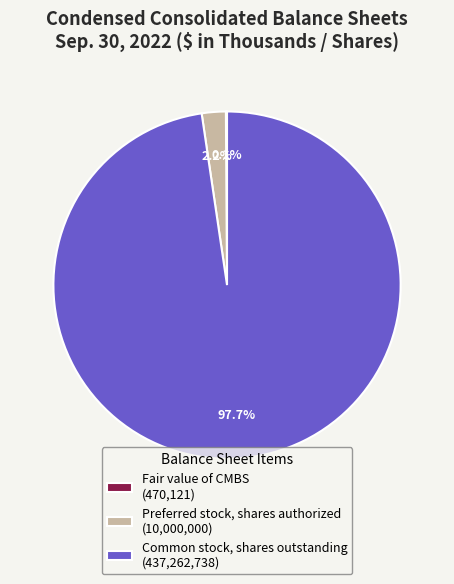

What is the largest slice in the pie chart?

Common stock, shares outstanding